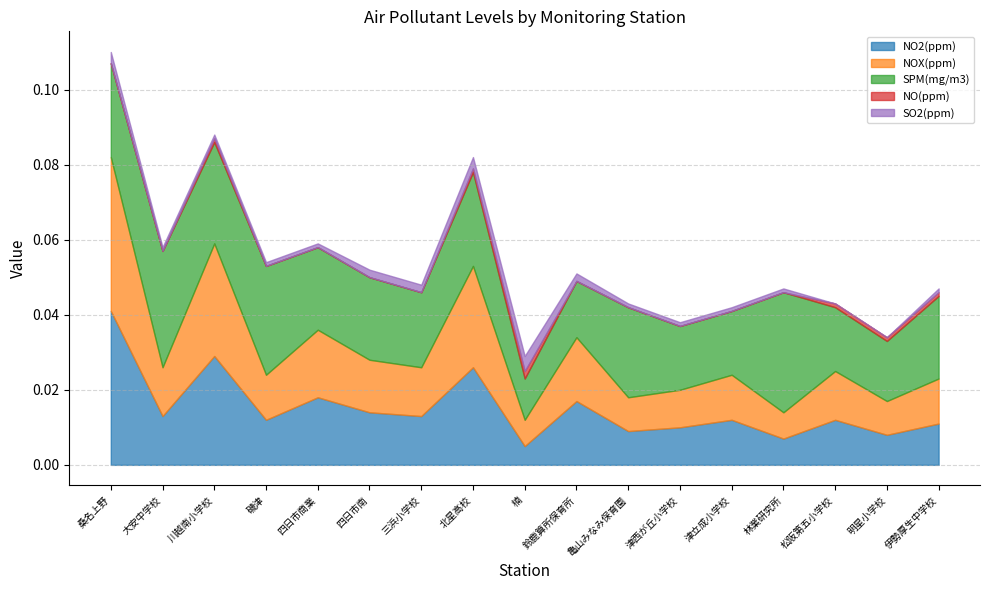

How many interior local peaks does the SO2(ppm) series have?

1